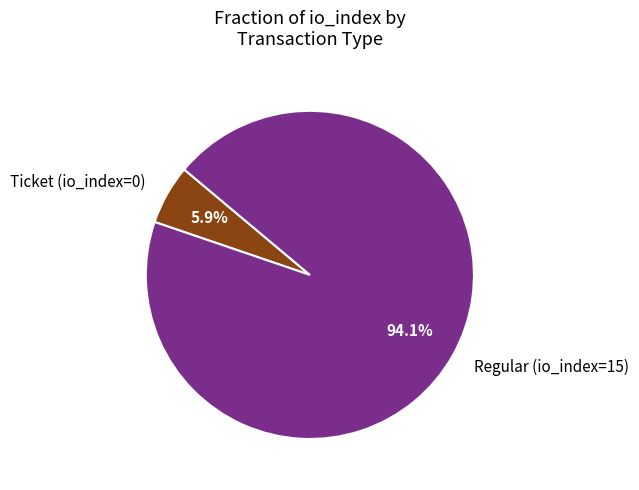

Is it true that Ticket (io_index=0) is 1% of the pie?

False